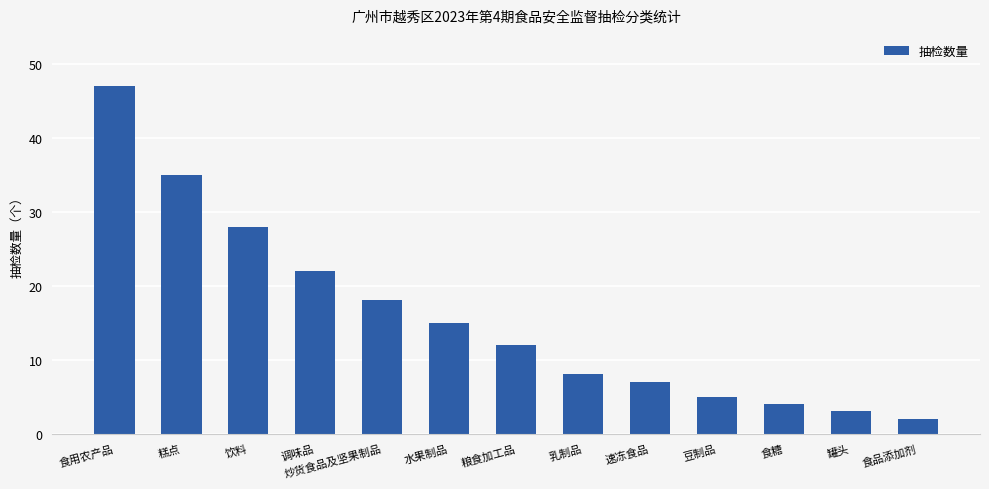

Reading left to right, extract all data points from this chart.

食用农产品=47	糕点=35	饮料=28	调味品=22	炒货食品及坚果制品=18	水果制品=15	粮食加工品=12	乳制品=8	速冻食品=7	豆制品=5	食糖=4	罐头=3	食品添加剂=2